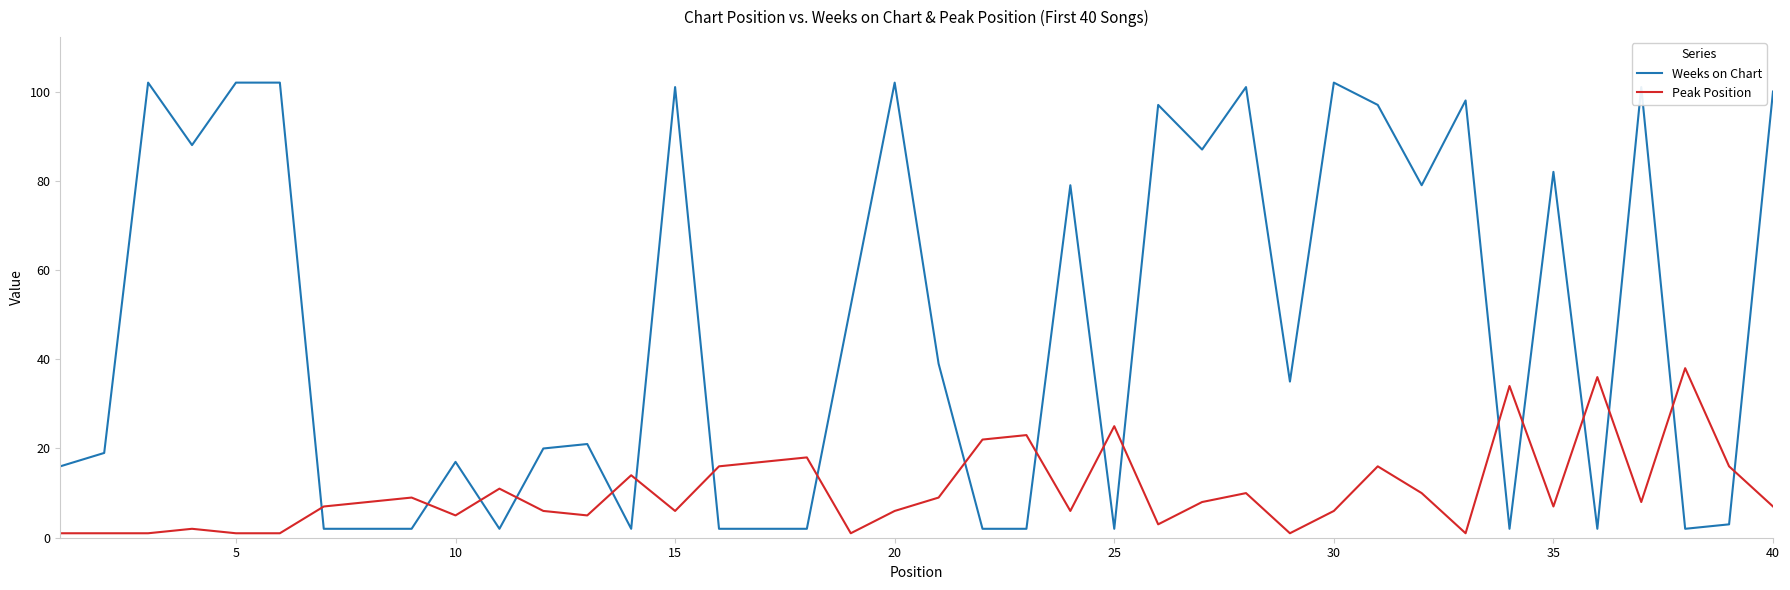

How many intersections are there between Peak Position and Weeks on Chart?

18